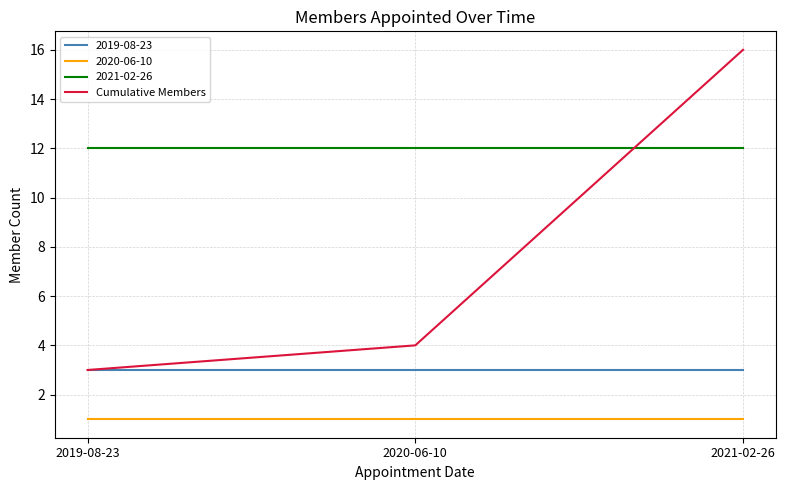

Which series has the largest total across all categories?

2021-02-26